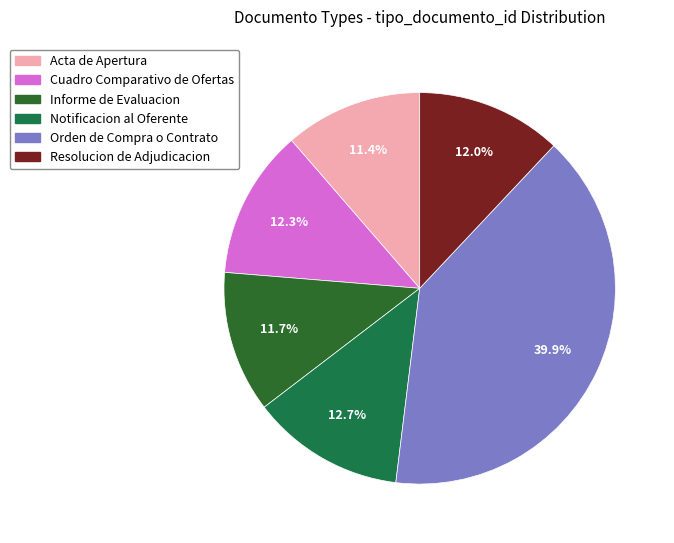

To the nearest percent, what is the combined percentage of Informe de Evaluacion and Resolucion de Adjudicacion?

24%